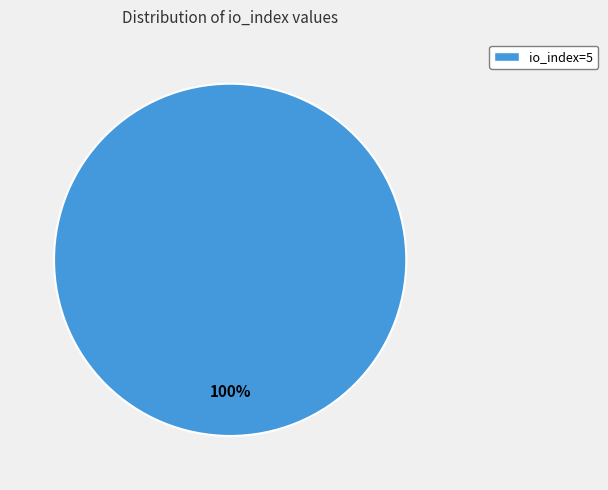

Count the number of slices in the pie.

1